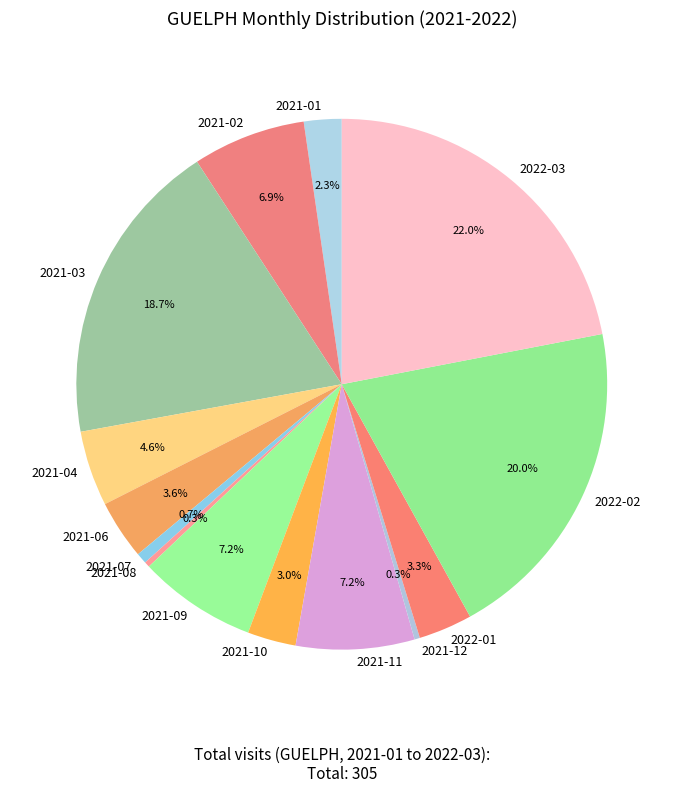

Between 2021-04 and 2021-02, which is larger?

2021-02